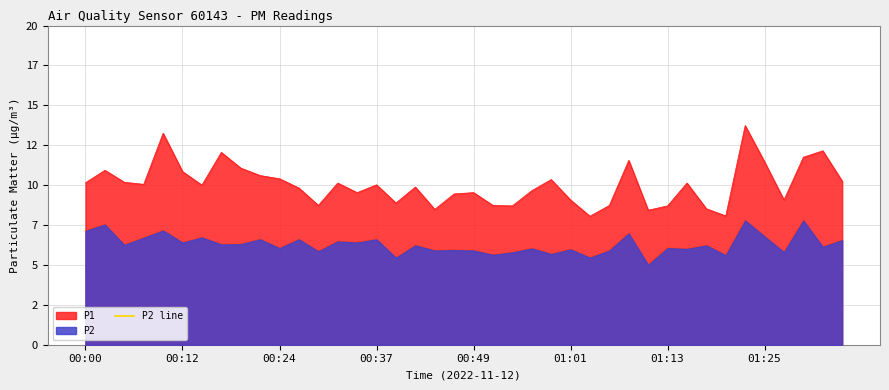

What is the value of the 11th point from the left?

6.0